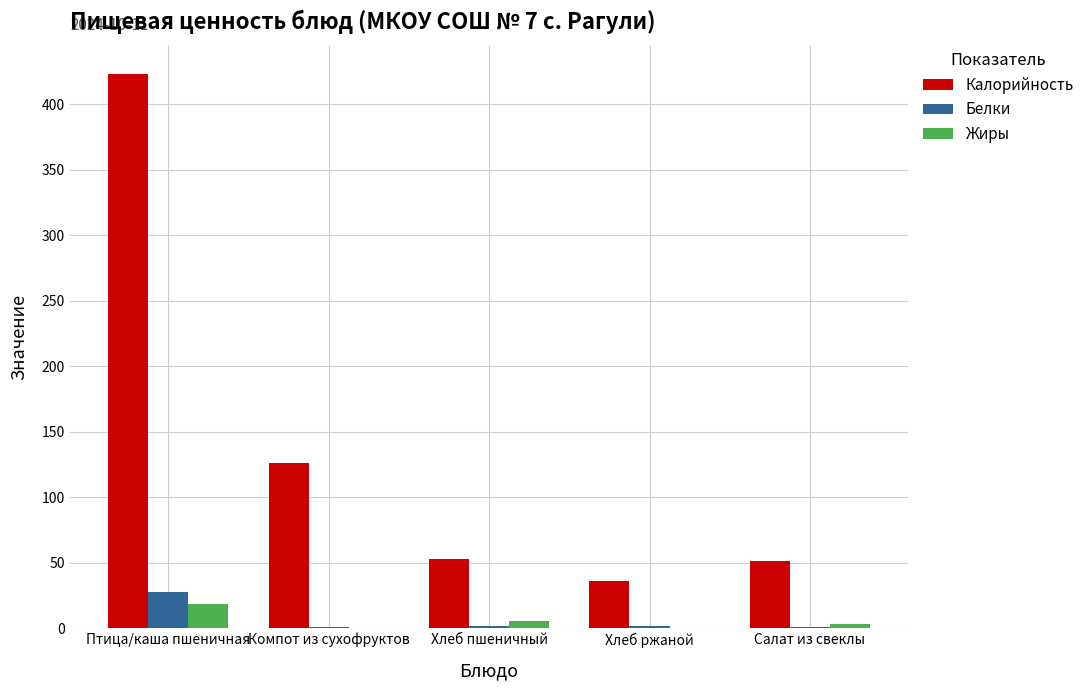

What is the sum of all Жиры values?

26.8